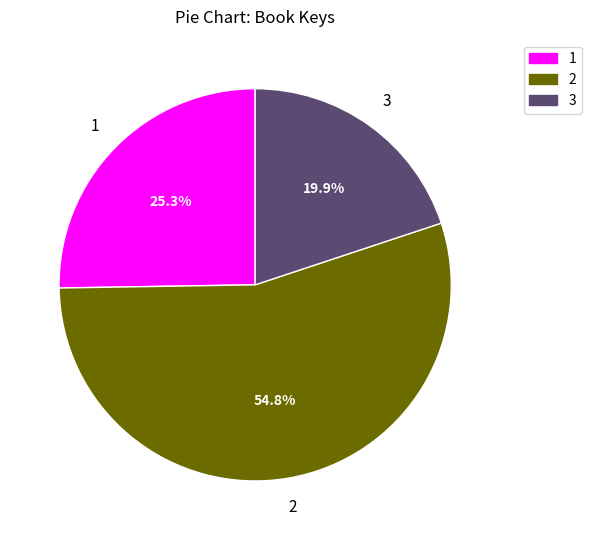

To the nearest percent, what is the combined percentage of 2 and 3?

75%